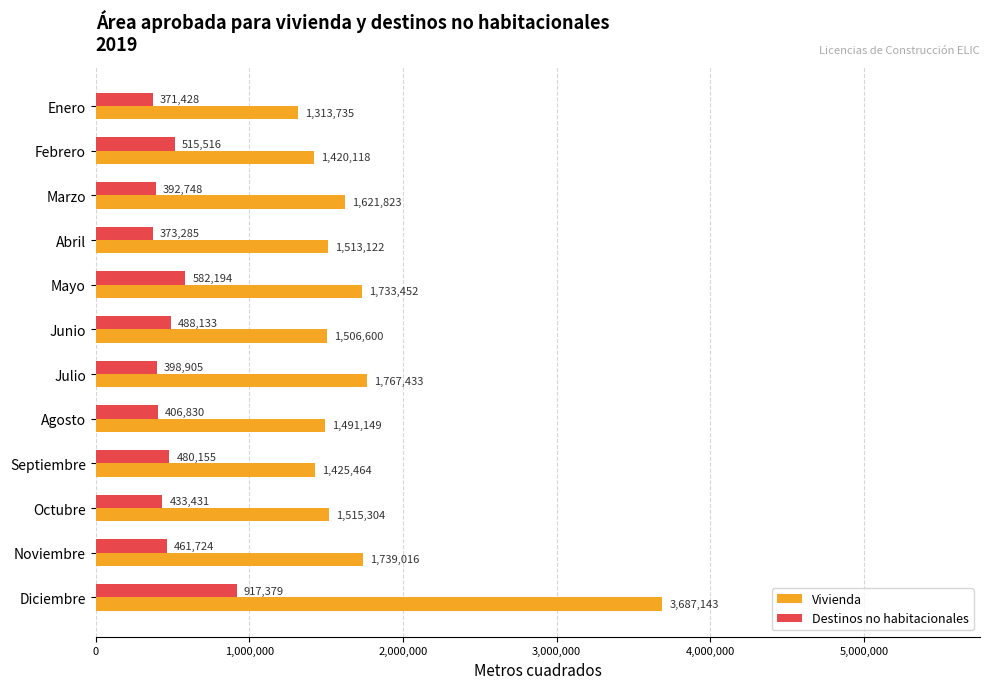

Which label corresponds to the largest value in the chart?

Diciembre